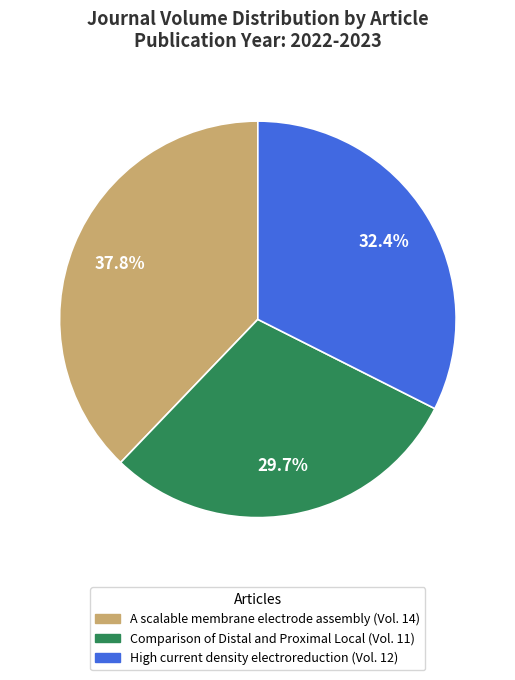

What percentage do High current density electroreduction and Comparison of Distal and Proximal Local together represent?

62.2%